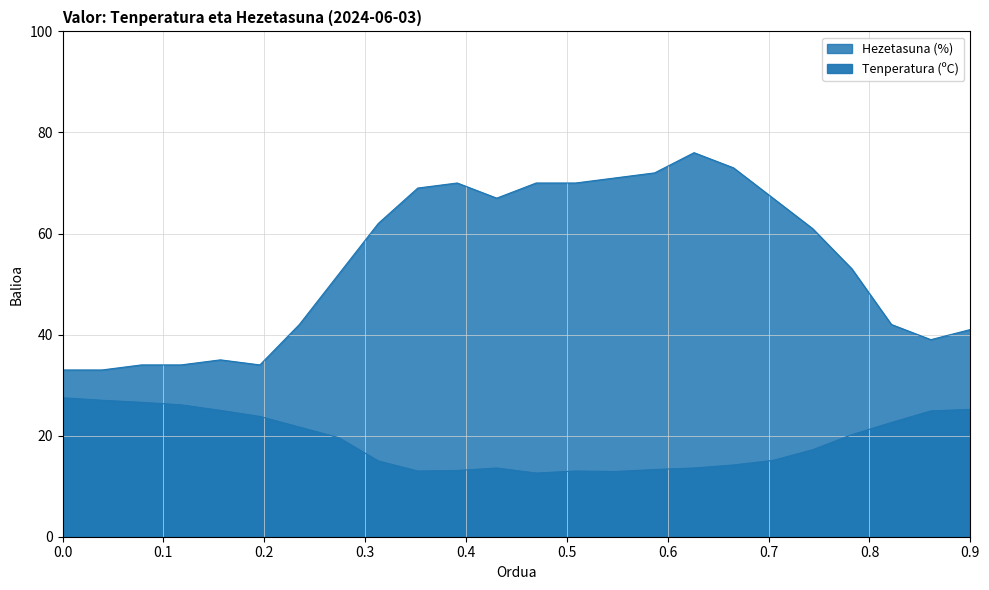

What is the lowest value of the Tenperatura (ºC) series?

12.6